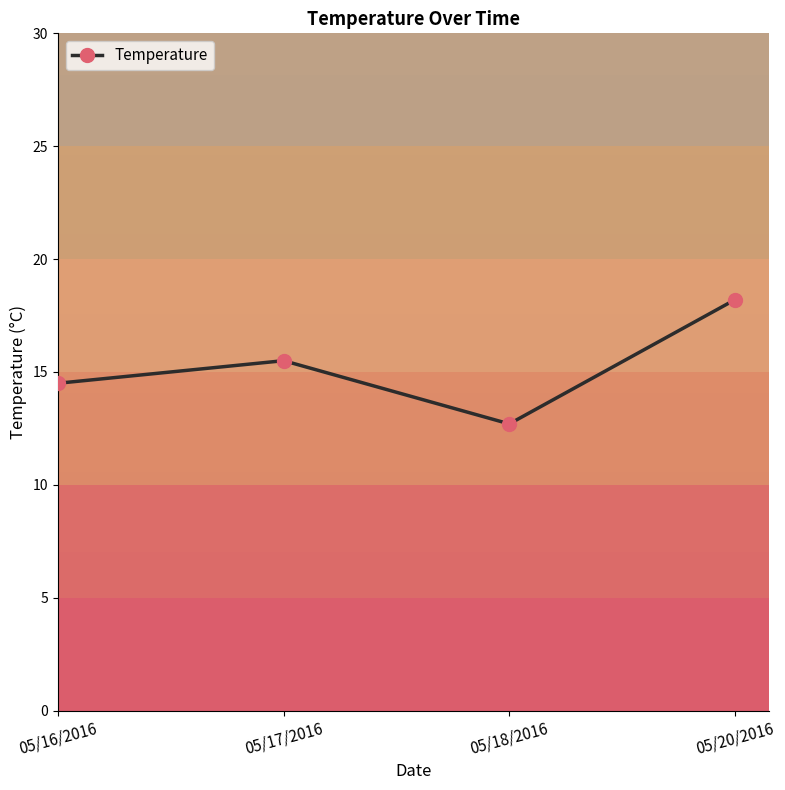

Rank the categories by value from lowest to highest.

05/18/2016, 05/16/2016, 05/17/2016, 05/20/2016